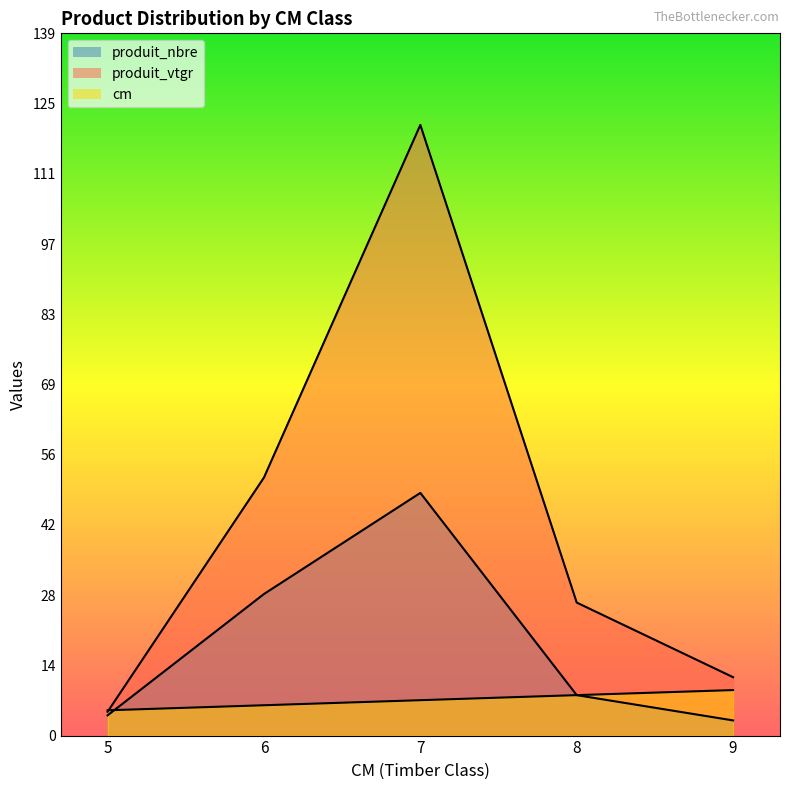

What is the greatest value displayed?

120.8